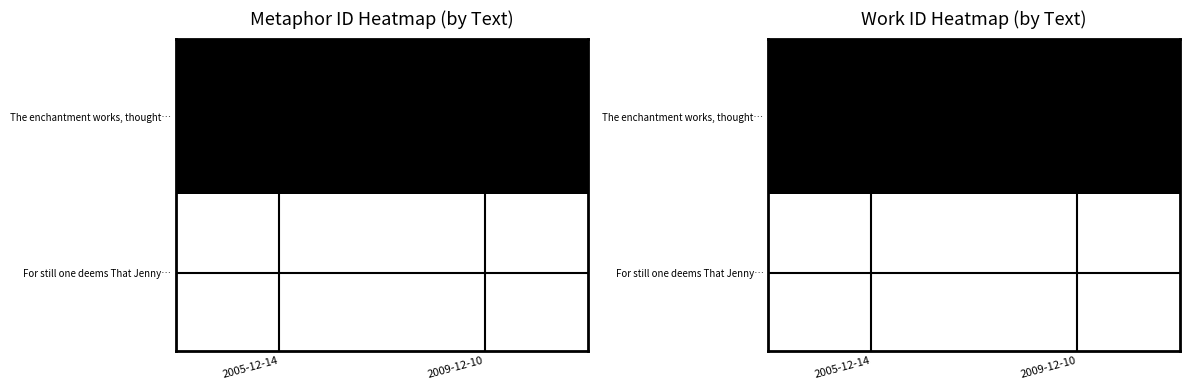

What is the average value of the For still one deems That Jenny… series?

6626